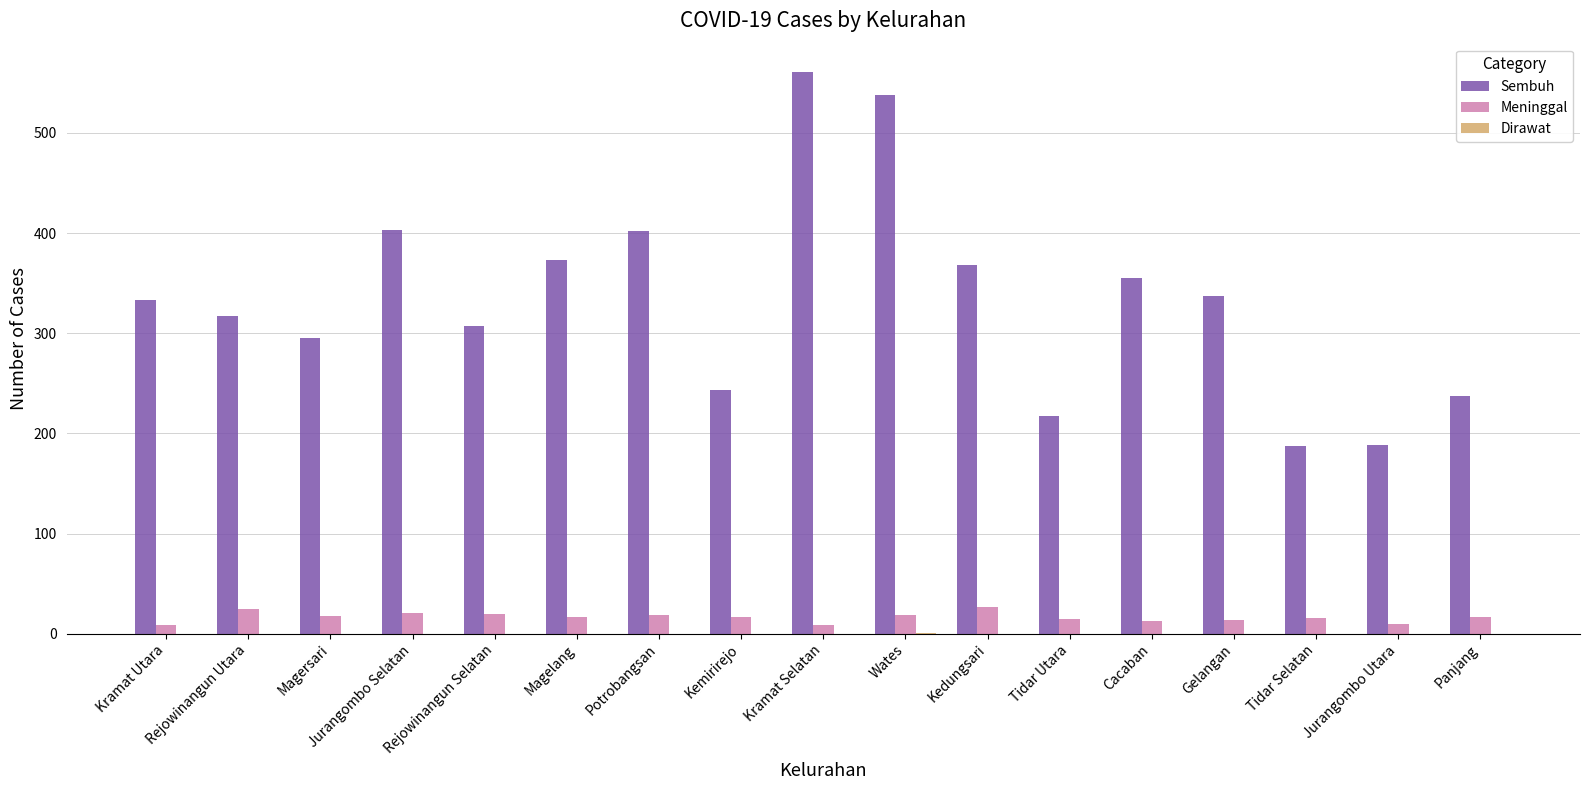

What is the greatest value displayed?

561